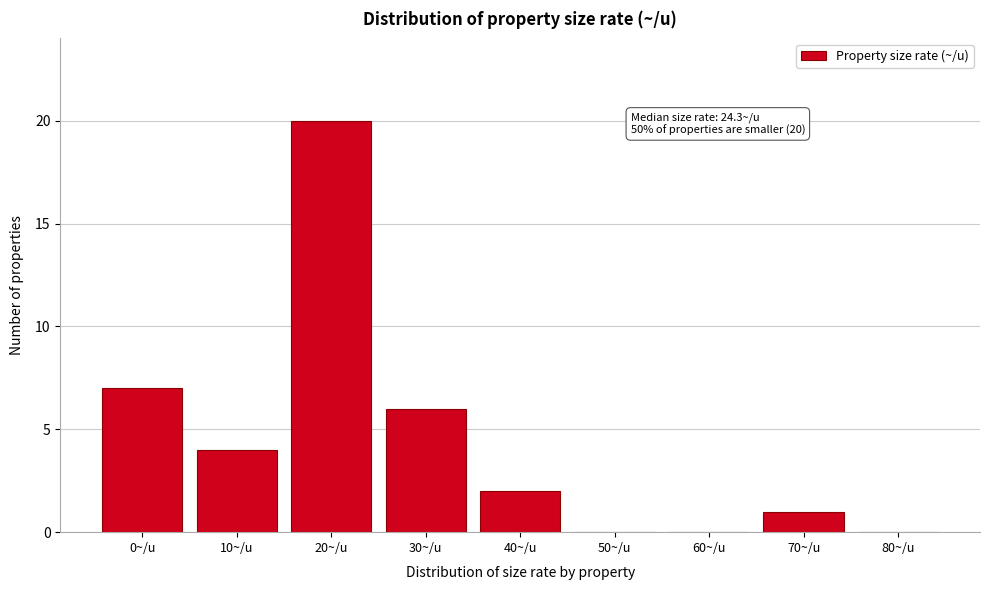

Reading left to right, extract all data points from this chart.

0~/u=7	10~/u=4	20~/u=20	30~/u=6	40~/u=2	50~/u=0	60~/u=0	70~/u=1	80~/u=0